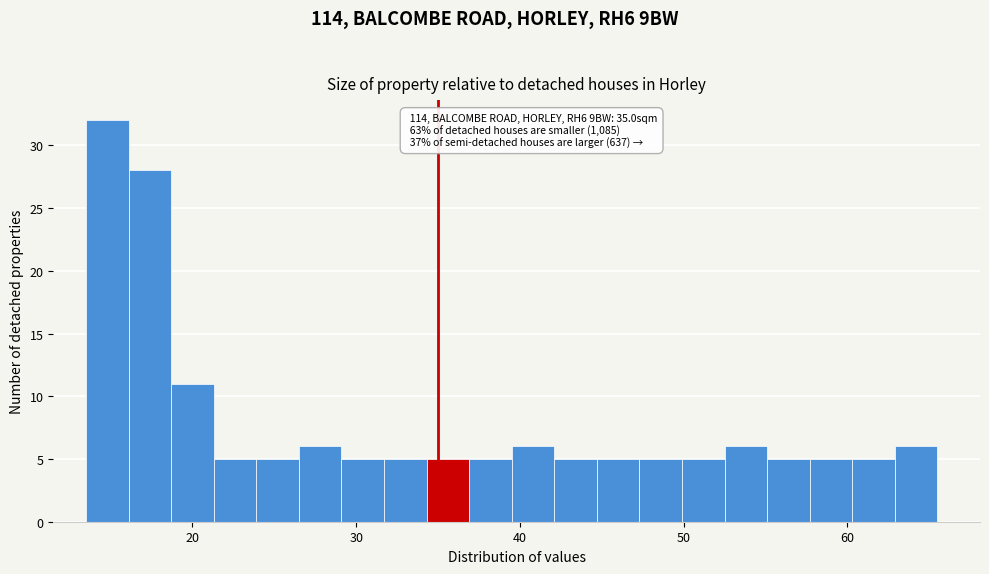

Read against the x-axis, roughly where is the centre of the tallest bar?

15